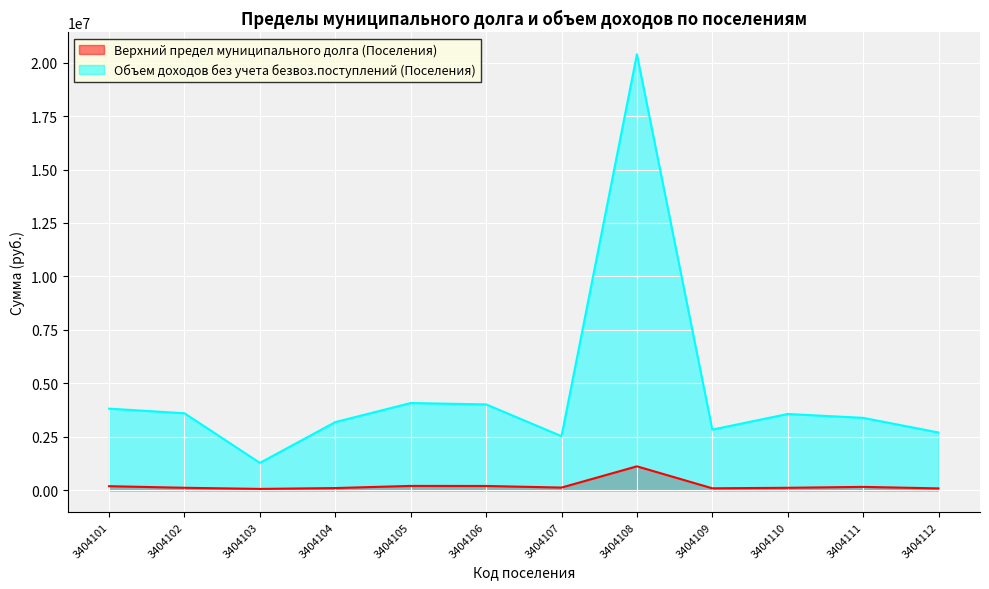

Which series has the largest total across all categories?

Объем доходов без учета безвоз.поступлений (Поселения)